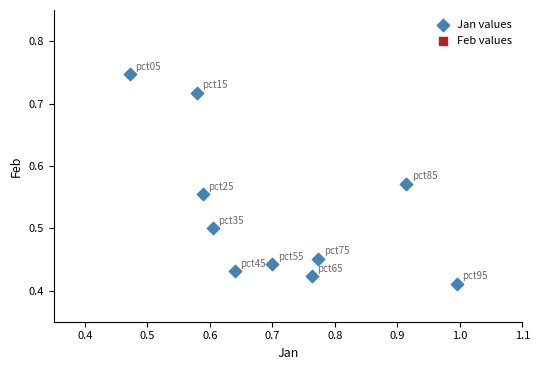

What is the range of Y values (max minus min)?

0.3